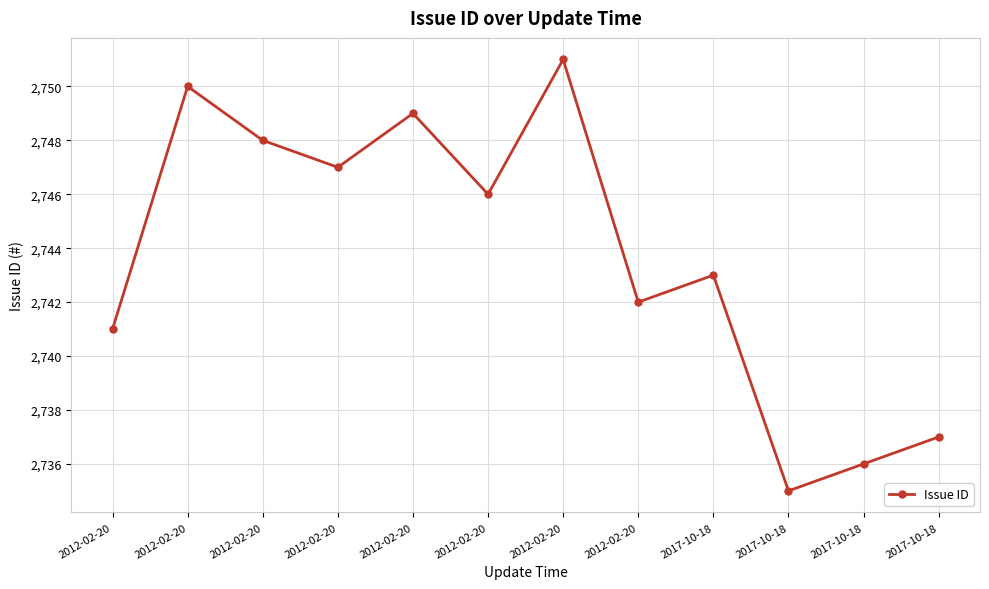

Does the chart have visible grid lines?

Yes